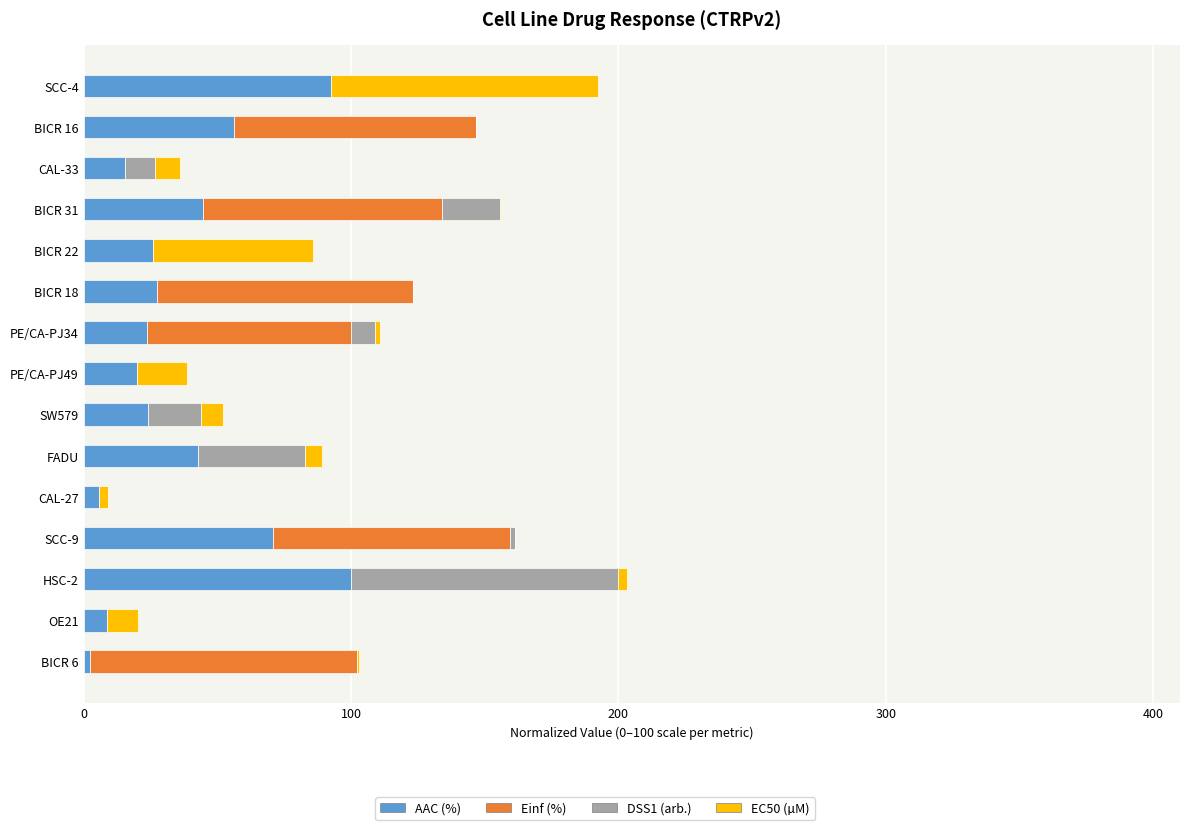

The AAC (%) series shows 100.1 at BICR 16. True or false?

False